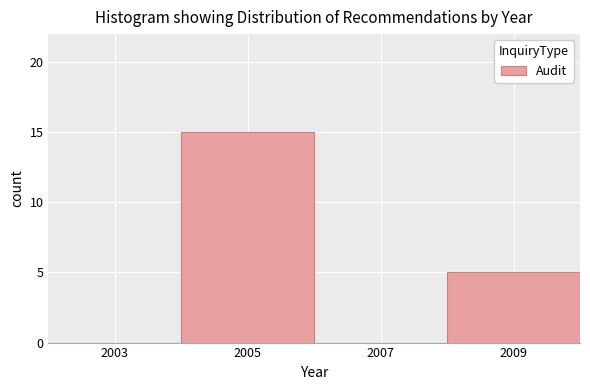

Reading left to right, list every bar in this chart as the range it spans on the x-axis followed by its height. The values are not printed on the chart, so give them approximately, as read against the axis.

2002 to 2004: 0
2004 to 2006: 15
2006 to 2008: 0
2008 to 2010: 5